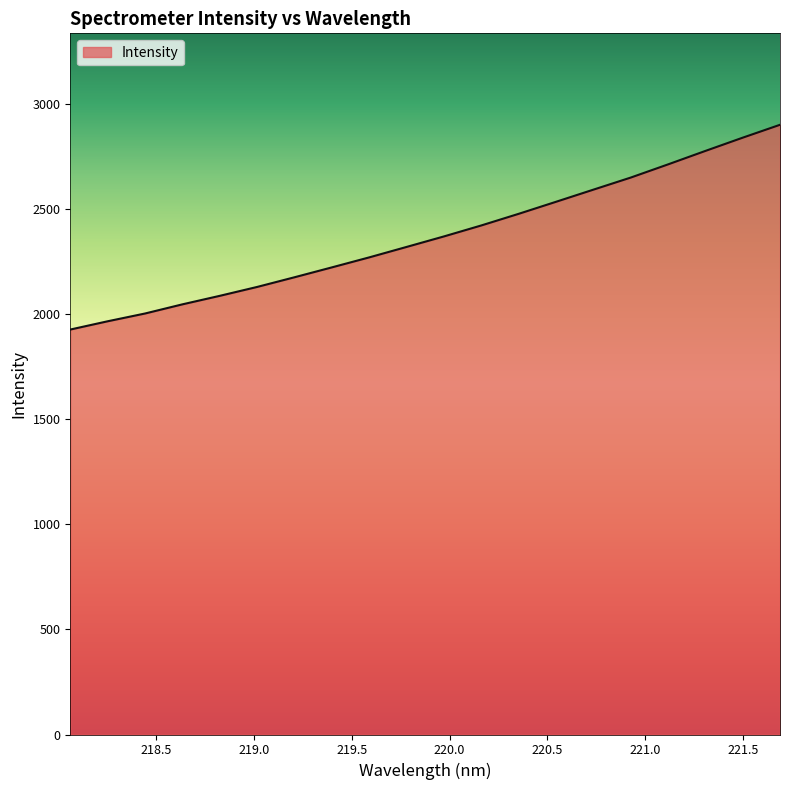

What is the smallest value displayed?

1927.2